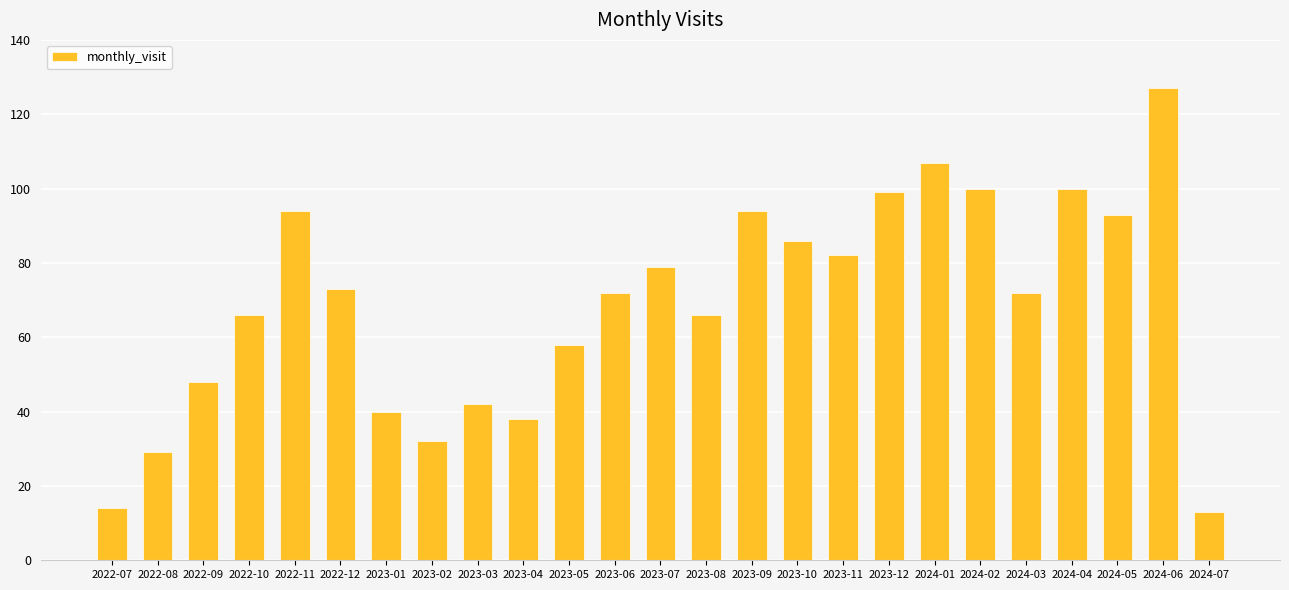

What is the minimum value shown in the chart?

13